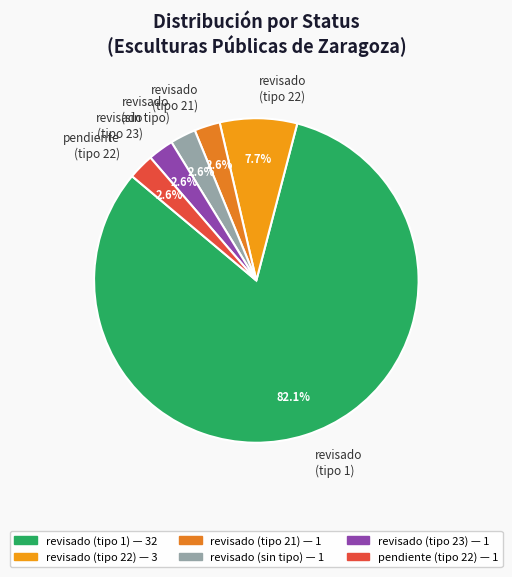

What is the largest slice in the pie chart?

revisado (tipo 1)